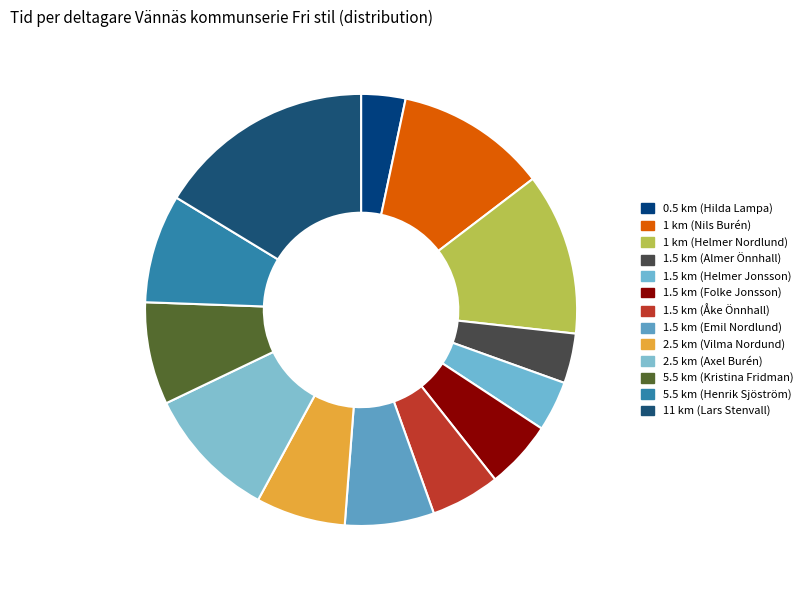

To the nearest percent, what portion does 1.5 km (Almer Önnhall) represent?

4%